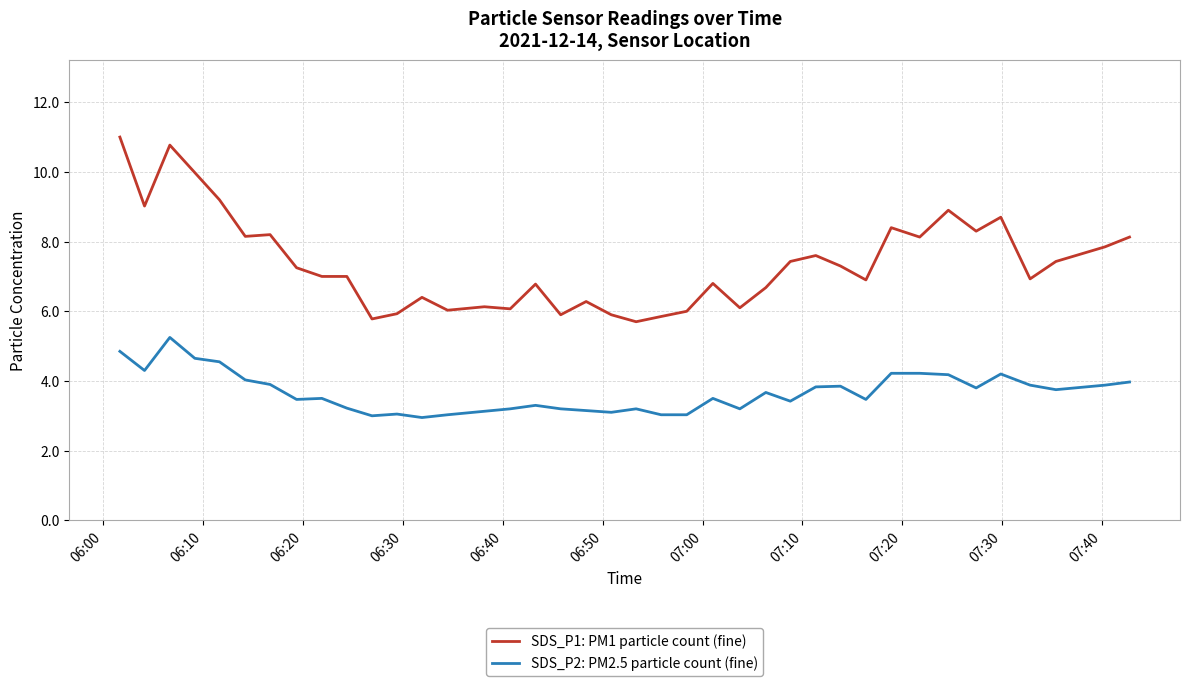

True or false: SDS_P1: PM1 particle count (fine) and SDS_P2: PM2.5 particle count (fine) intersect in this chart.

False